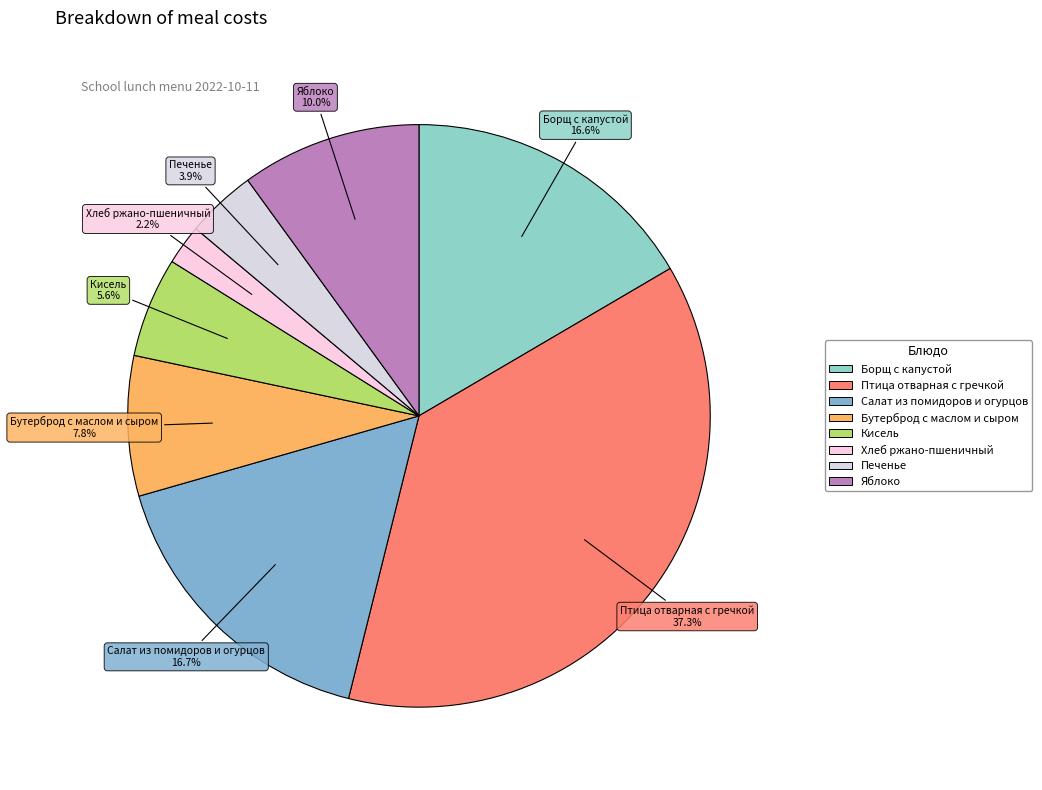

Combined, what portion of the pie is Яблоко and Бутерброд с маслом и сыром?

17.8%